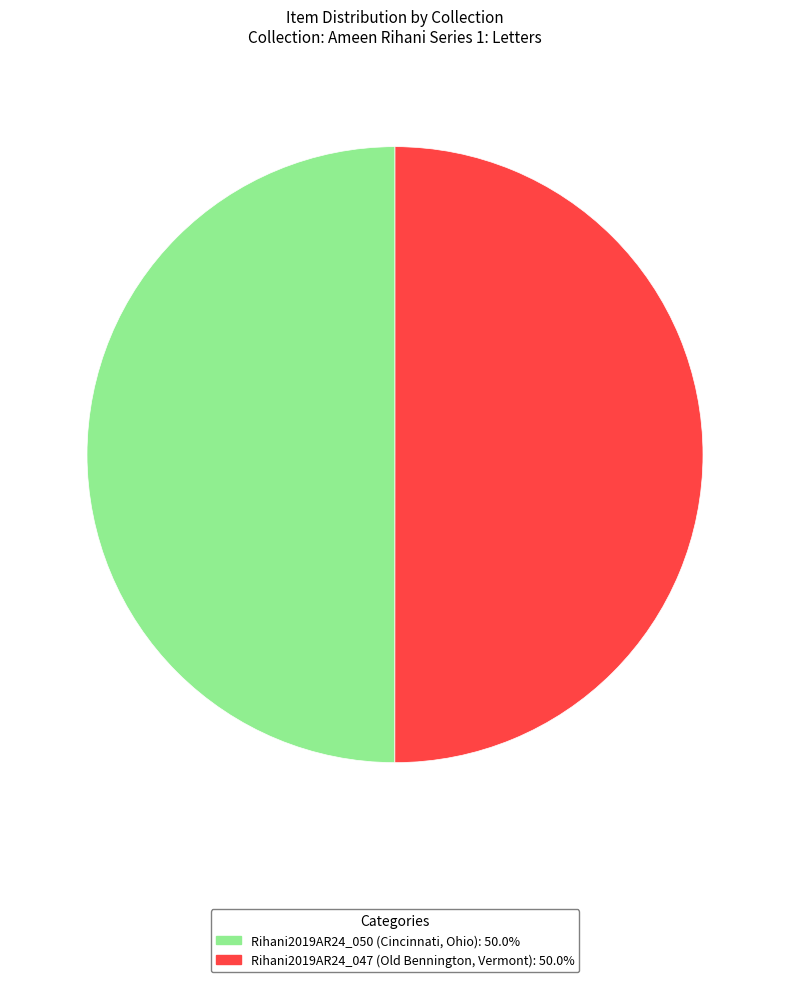

True or false: Rihani2019AR24_050 (Cincinnati, Ohio) accounts for 61% of the total.

False